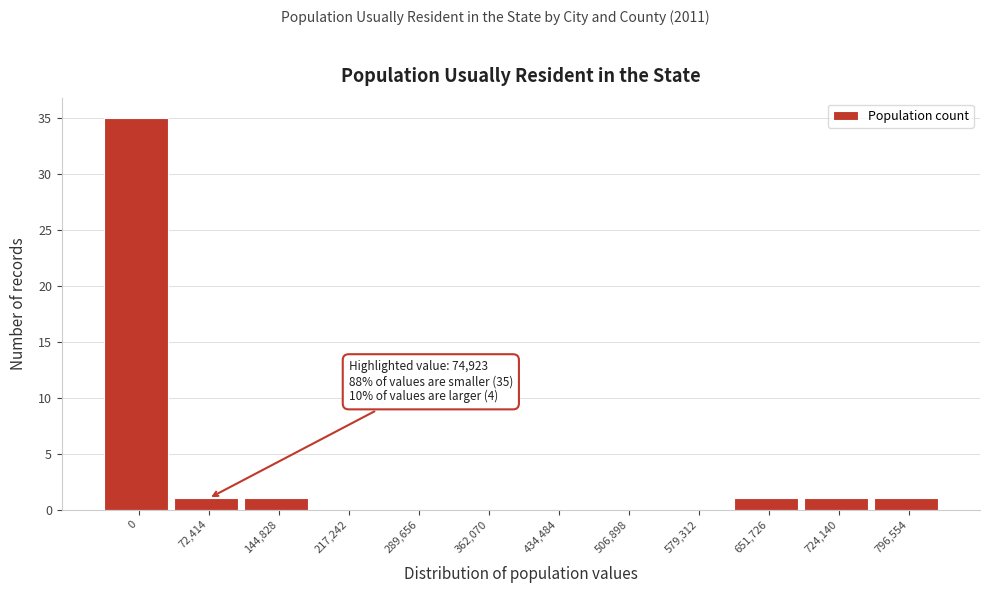

Reading left to right, transcribe all the data shown in this chart.

0=35	72,414=1	144,828=1	217,242=0	289,656=0	362,070=0	434,484=0	506,898=0	579,312=0	651,726=1	724,140=1	796,554=1